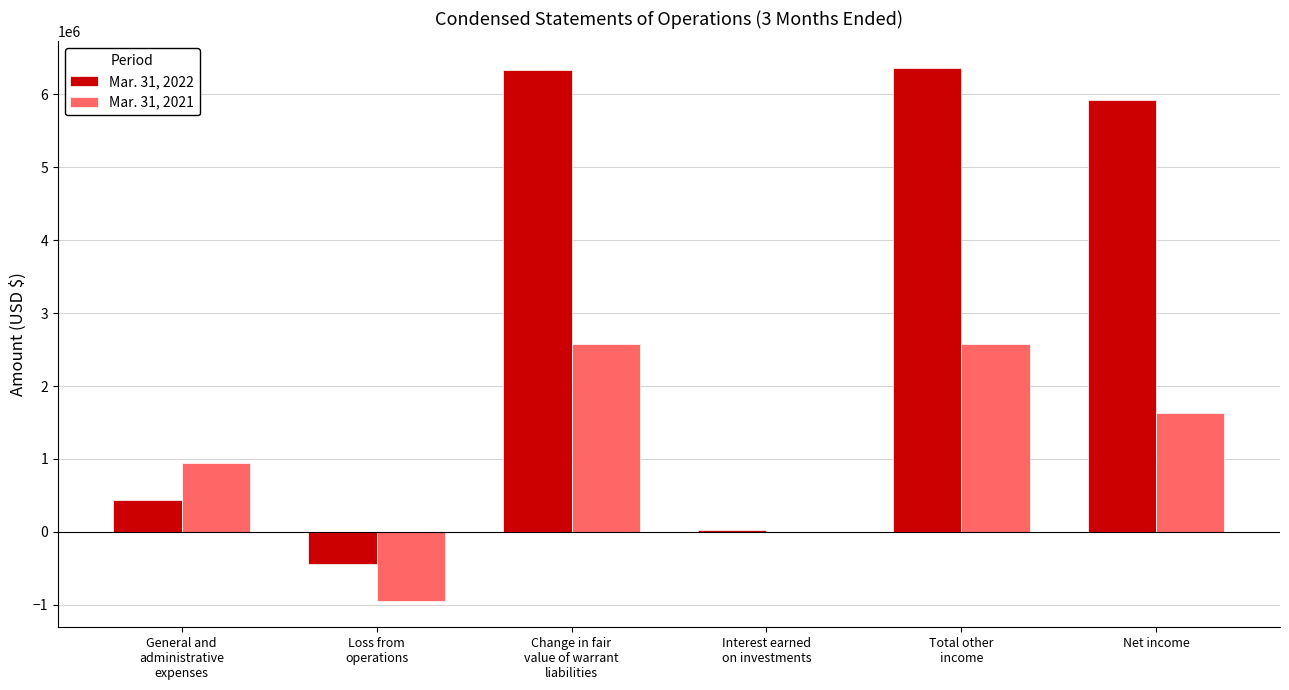

Which series has the largest total across all categories?

Mar. 31, 2022